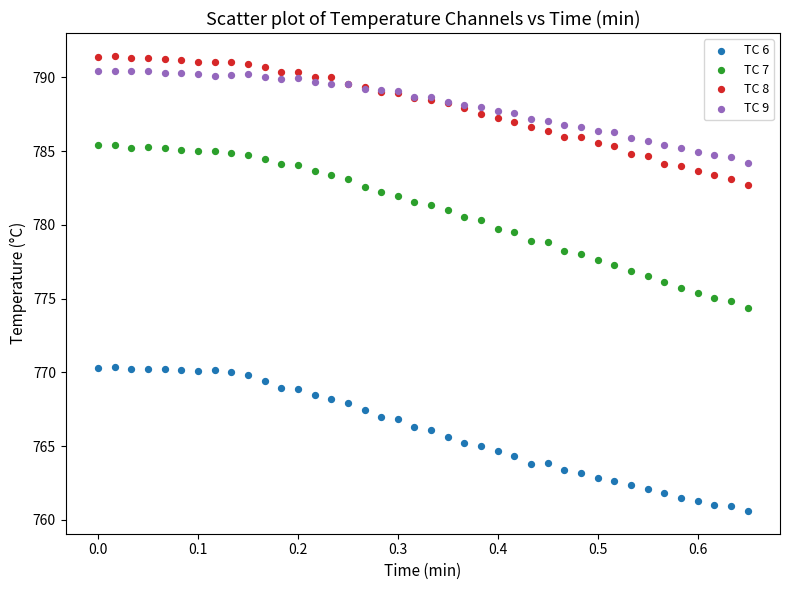

Which series has the largest Y range (max minus min)?

TC 7